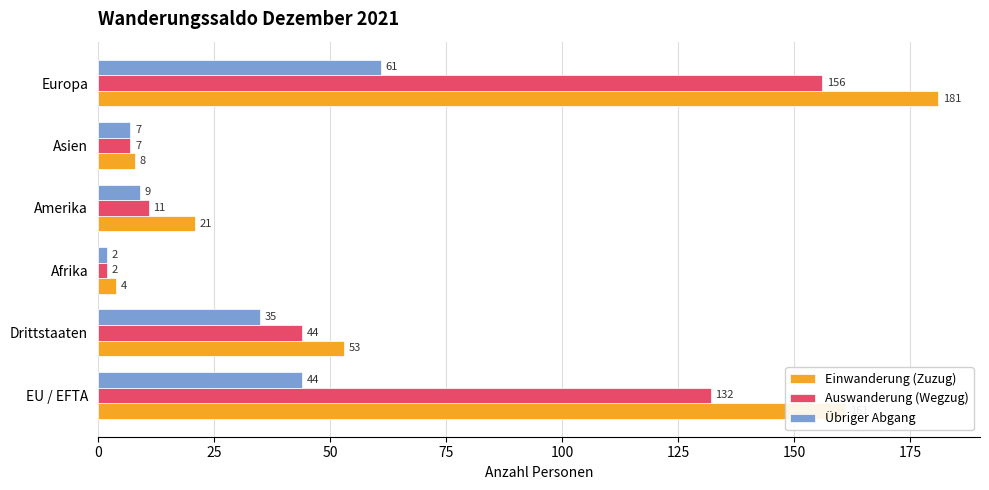

Which series has the largest total across all categories?

Einwanderung (Zuzug)